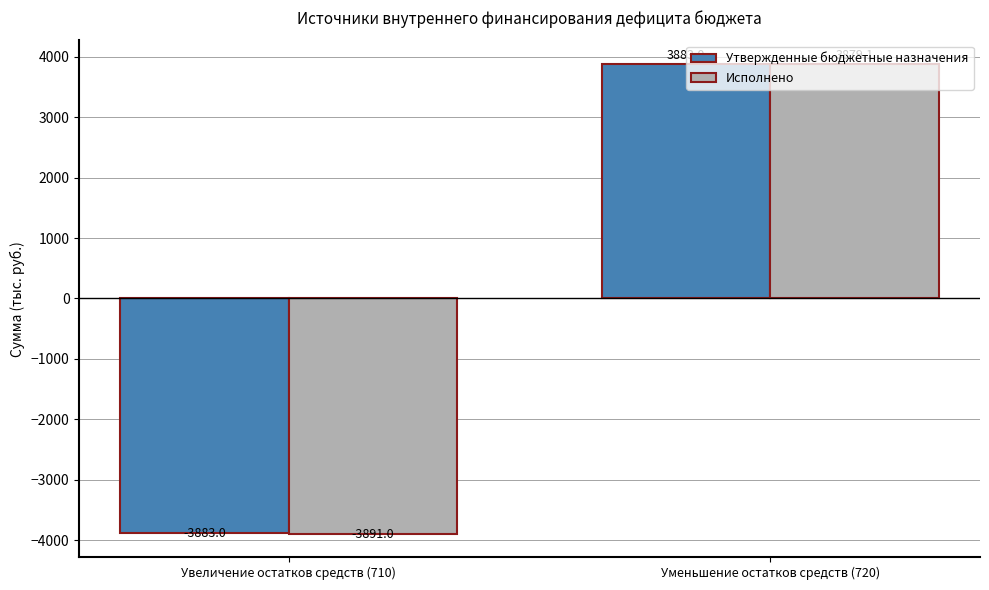

What is the minimum value shown in the chart?

-3891.0